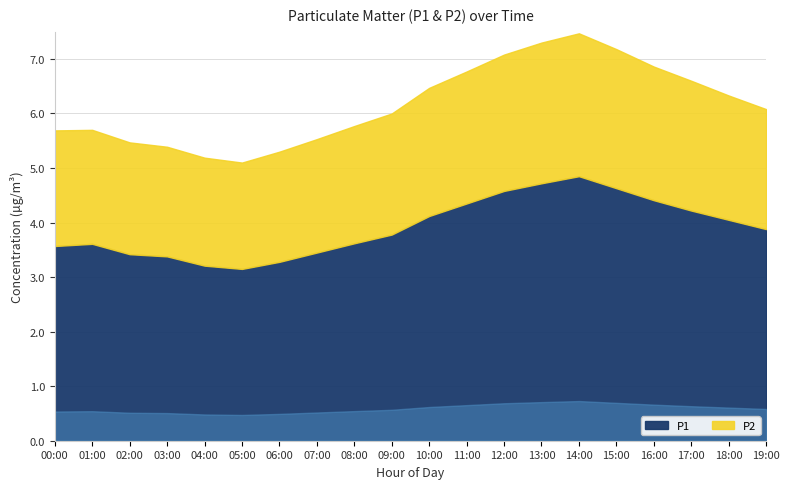

In P2, how many points are lower than both neighbors (excluding endpoints)?

1